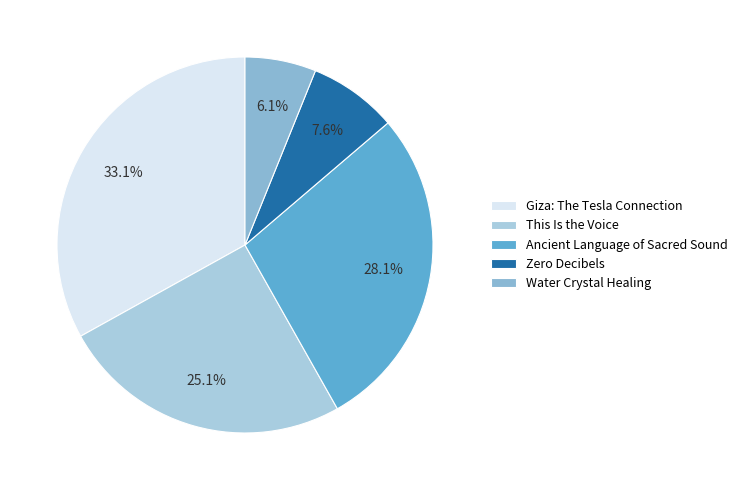

Approximately how many times larger is the value at Ancient Language of Sacred Sound compared to Zero Decibels?

3.7